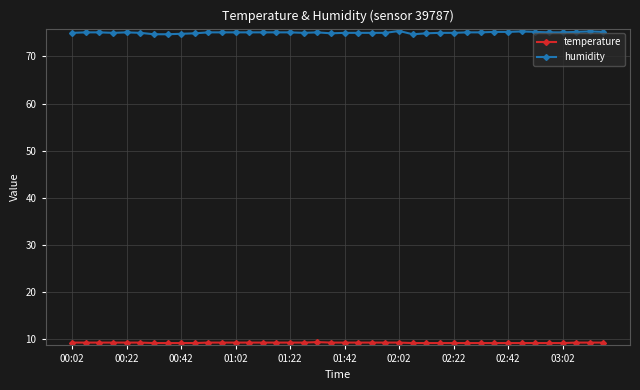

Which series has the largest range (max minus min)?

humidity